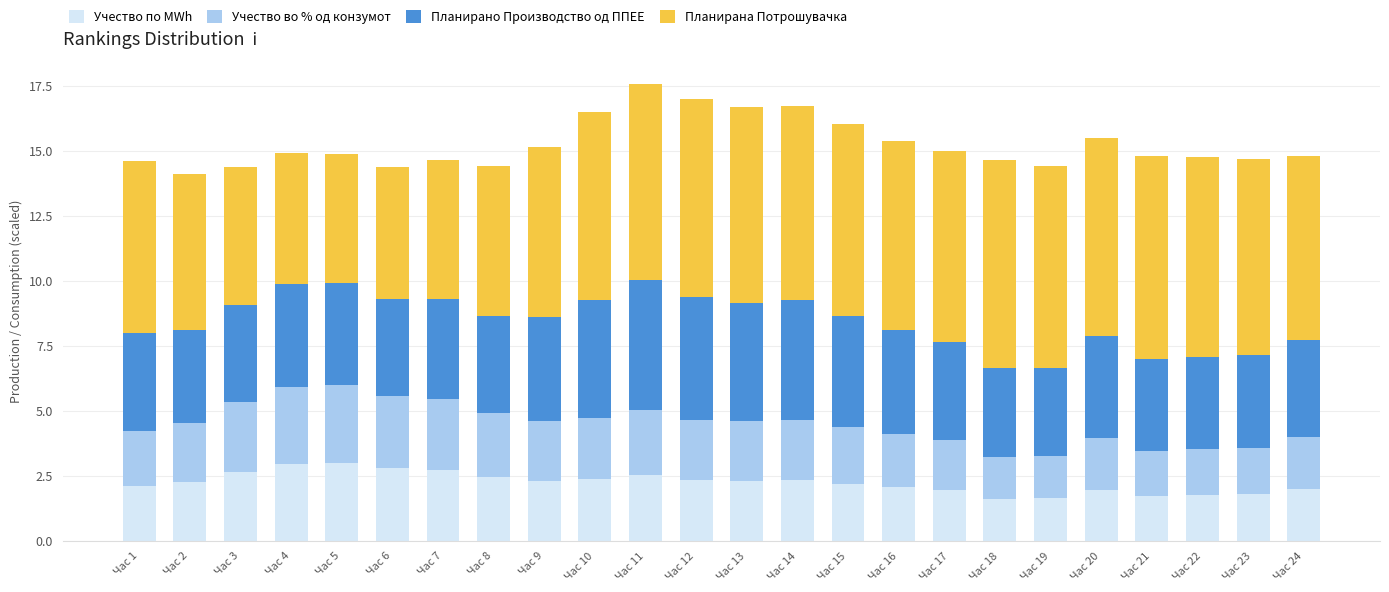

Is it true that Учество по MWh equals 1.1 at Час 12?

False